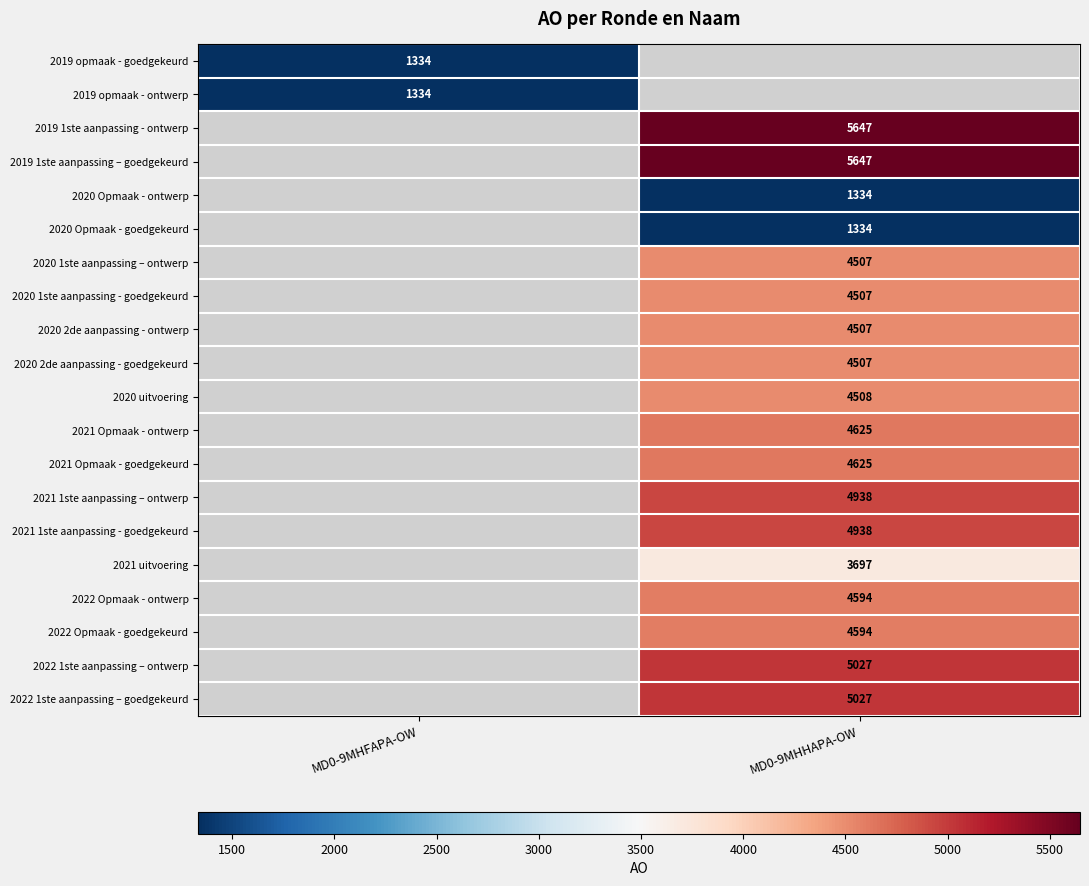

The 2021 Opmaak - goedgekeurd series shows 4625 at MD0-9MHHAPA-OW. True or false?

True